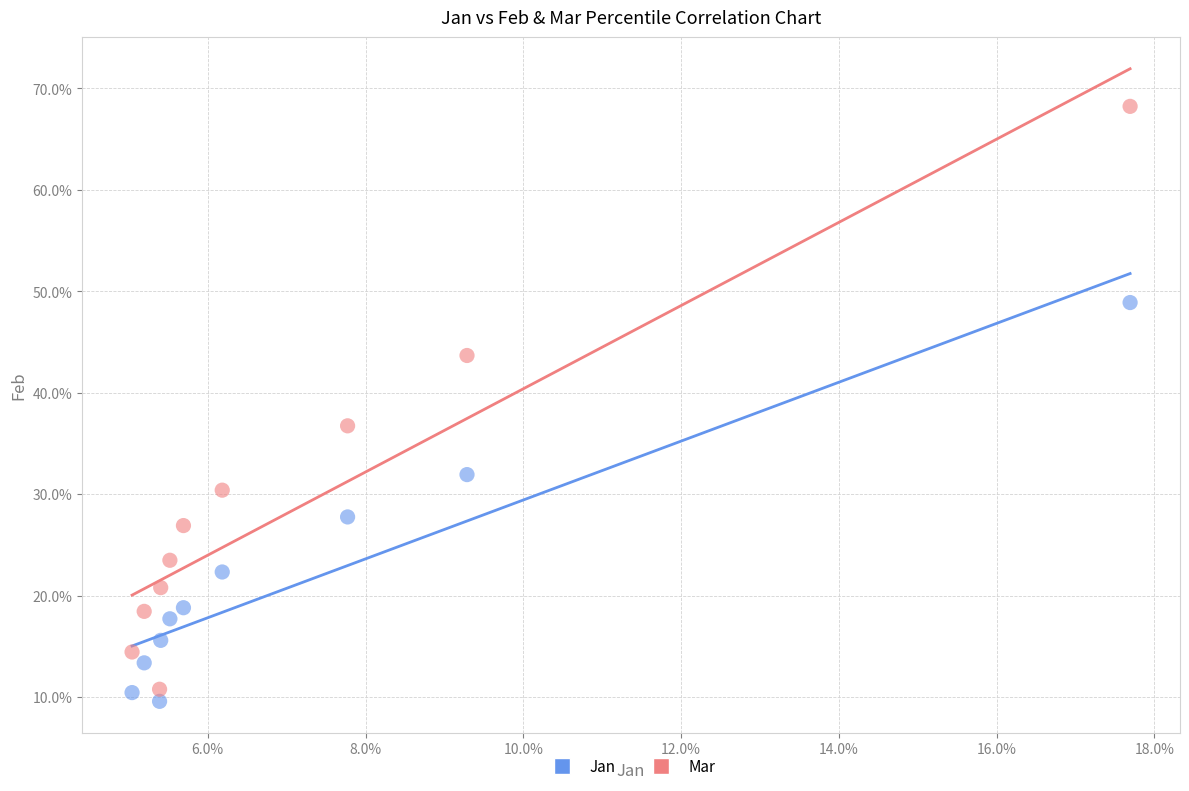

Which series reaches the minimum Y coordinate?

Jan